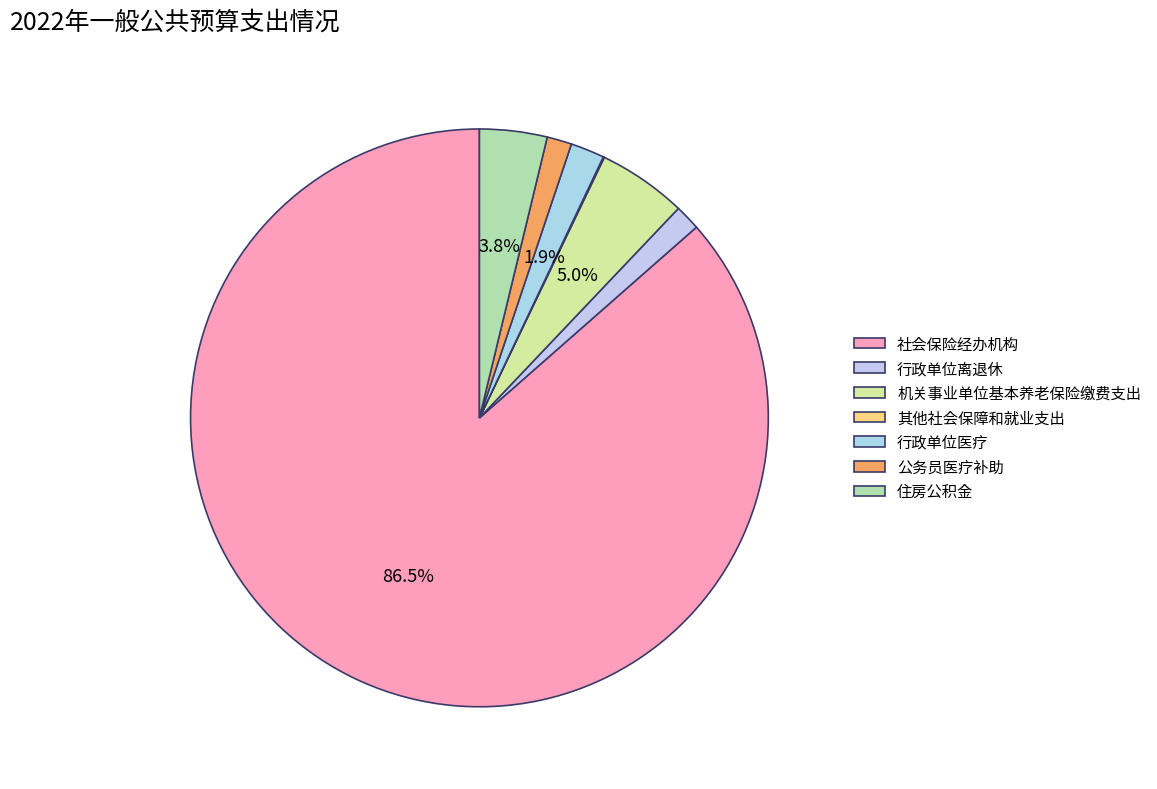

Is 机关事业单位基本养老保险缴费支出 the majority of the pie?

No